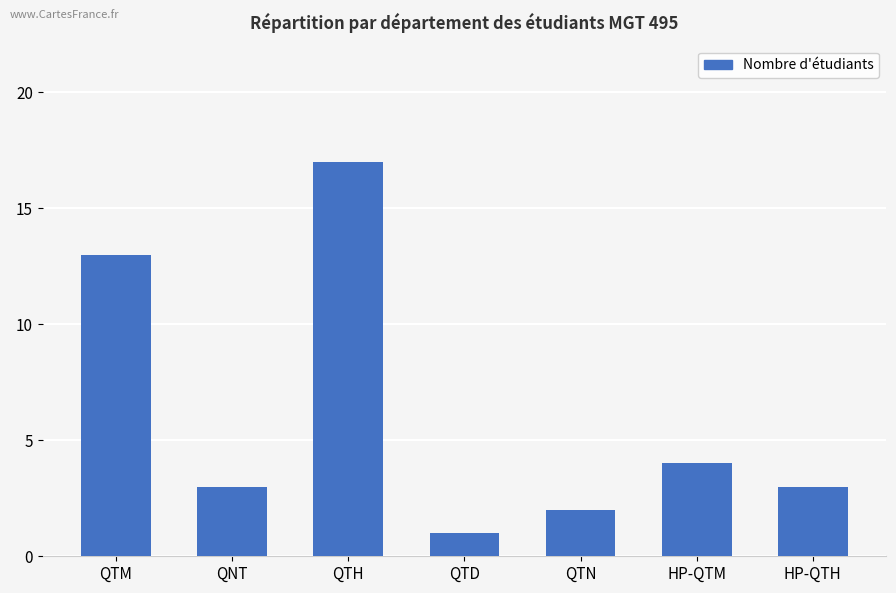

The value at QNT is 3. True or false?

True